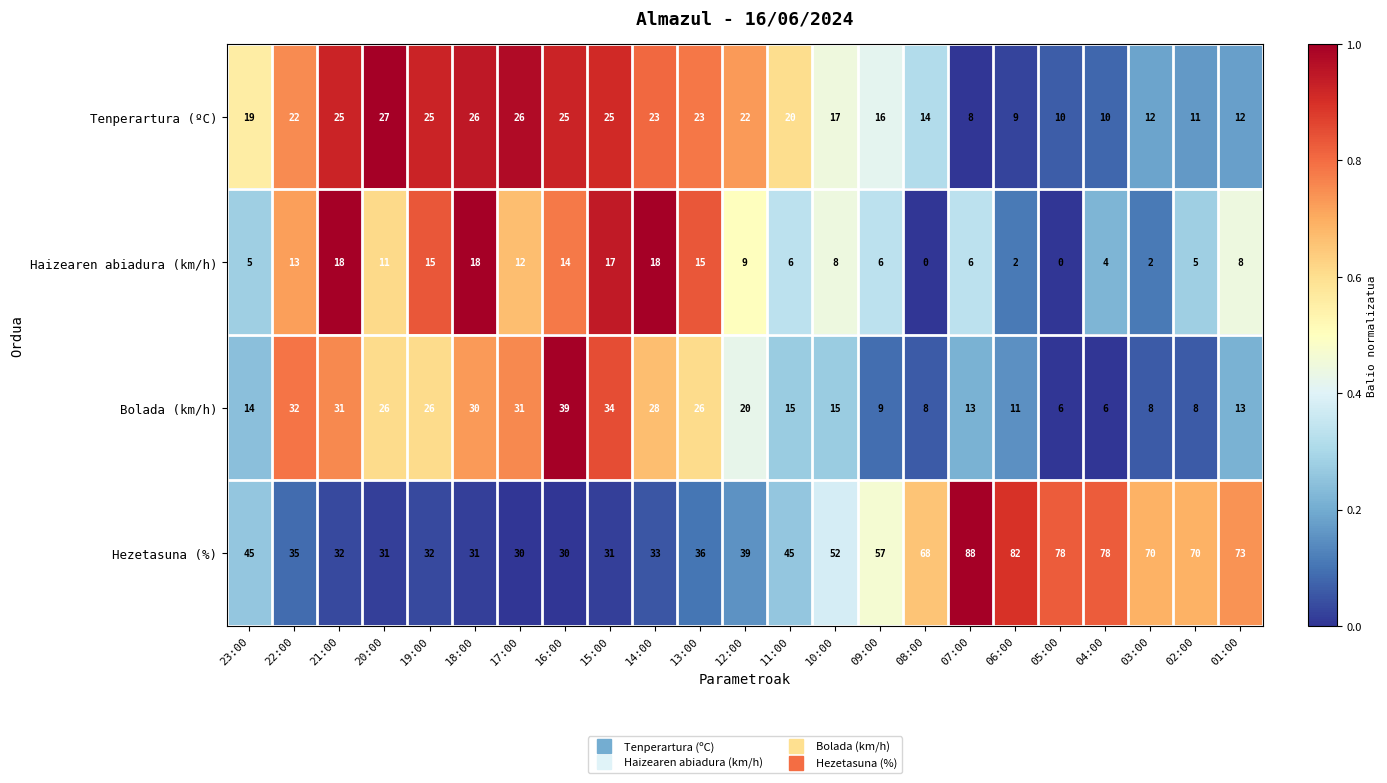

At which category is the sum across all series the highest?

07:00